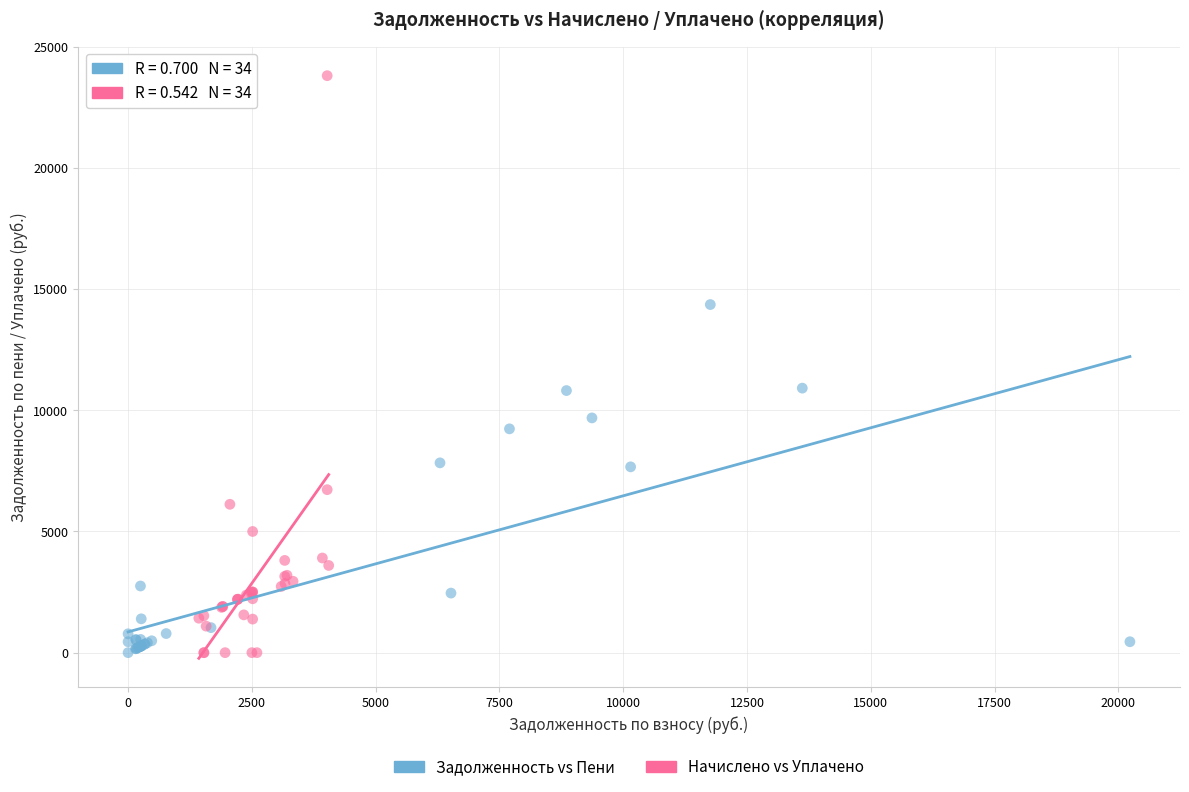

Which series reaches the maximum Y coordinate?

Начислено vs Уплачено